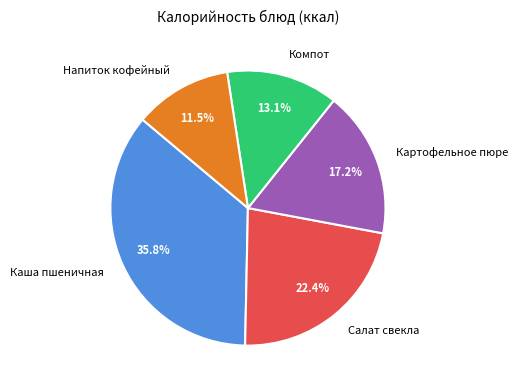

Between Каша пшеничная and Салат свекла, which is larger?

Каша пшеничная